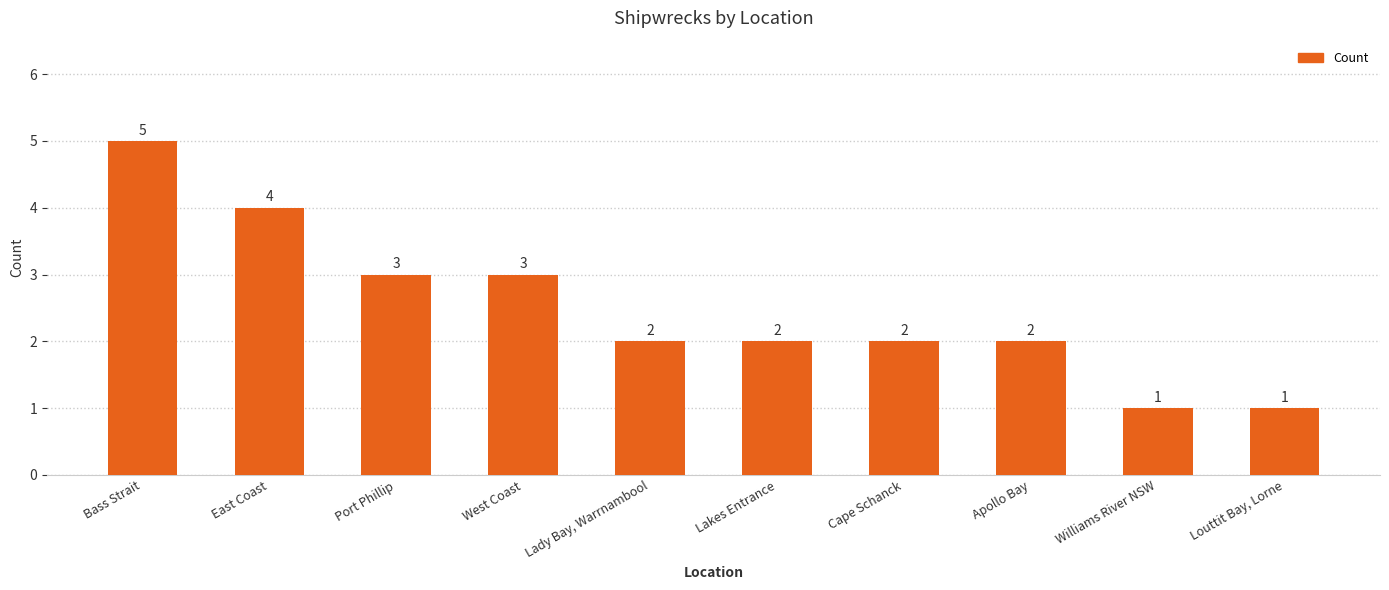

Reading right to left, extract all data points from this chart.

Louttit Bay, Lorne=1	Williams River NSW=1	Apollo Bay=2	Cape Schanck=2	Lakes Entrance=2	Lady Bay, Warrnambool=2	West Coast=3	Port Phillip=3	East Coast=4	Bass Strait=5